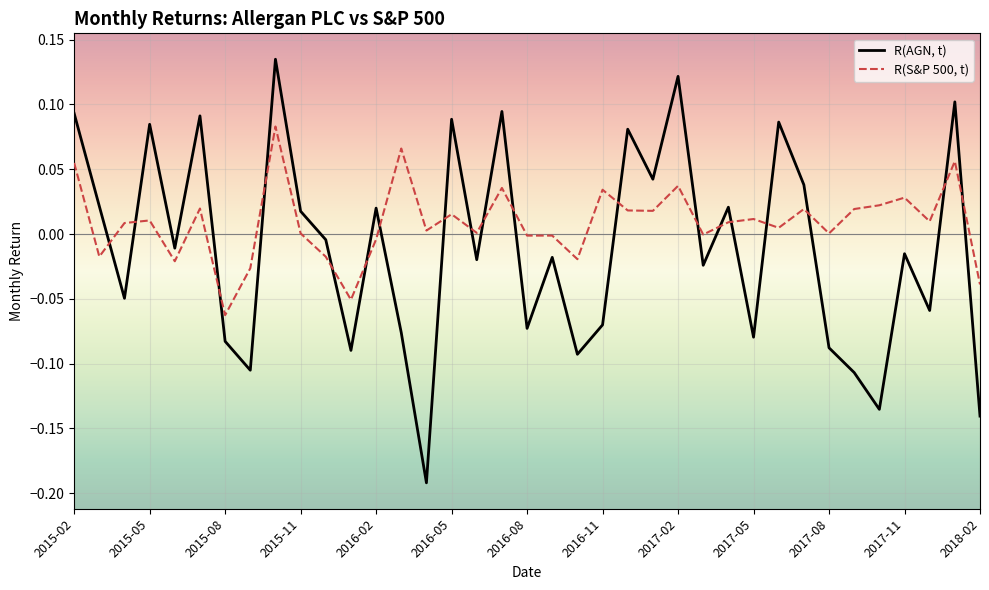

What is the difference between the maximum and minimum values in the R(AGN, t) series?

0.3